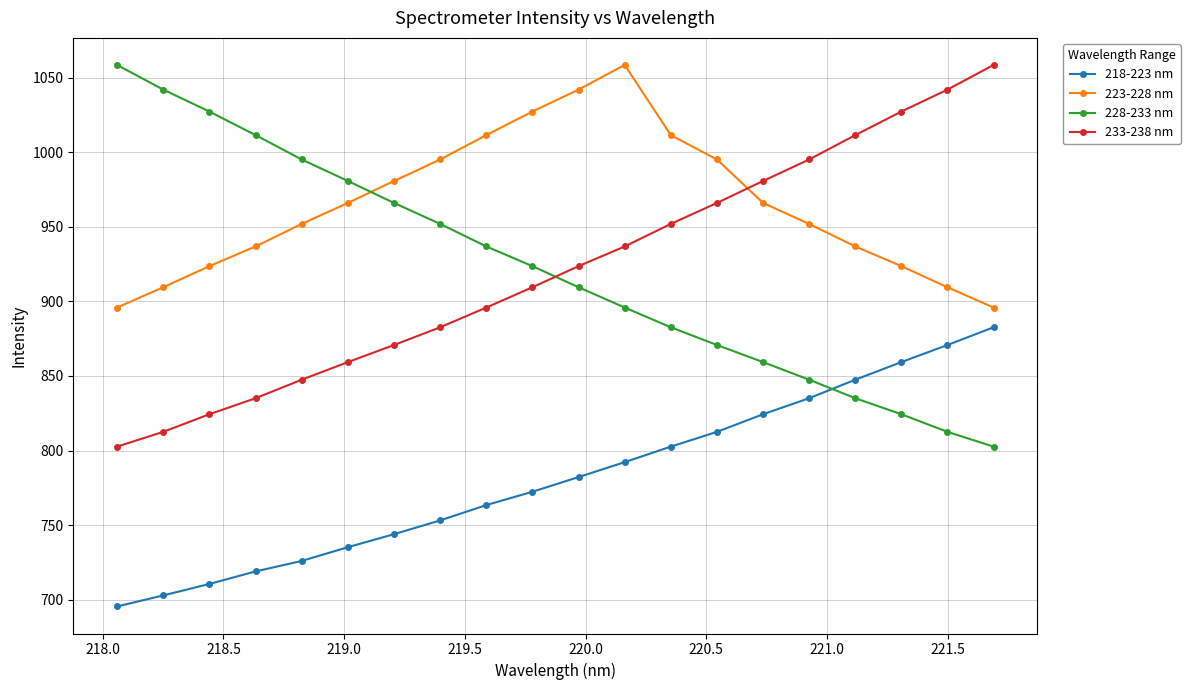

At how many categories does at least one series exceed 956?

20